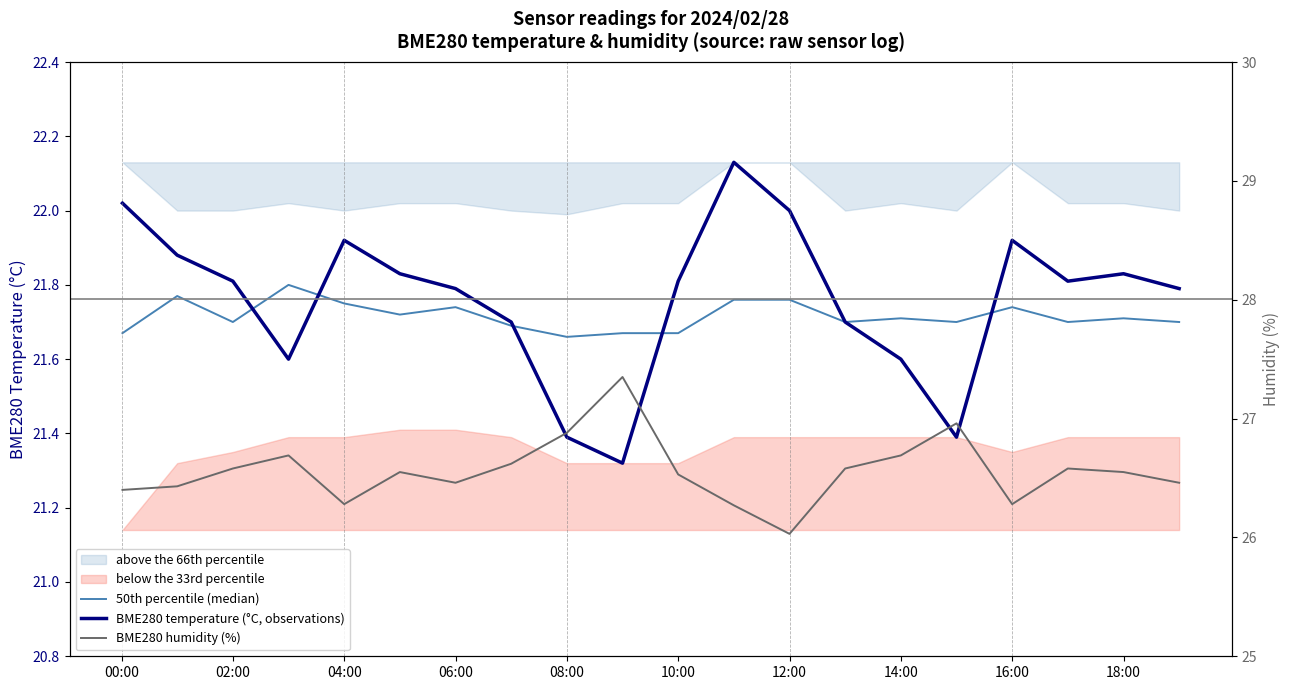

Which series has the largest range (max minus min)?

BME280 humidity (%)